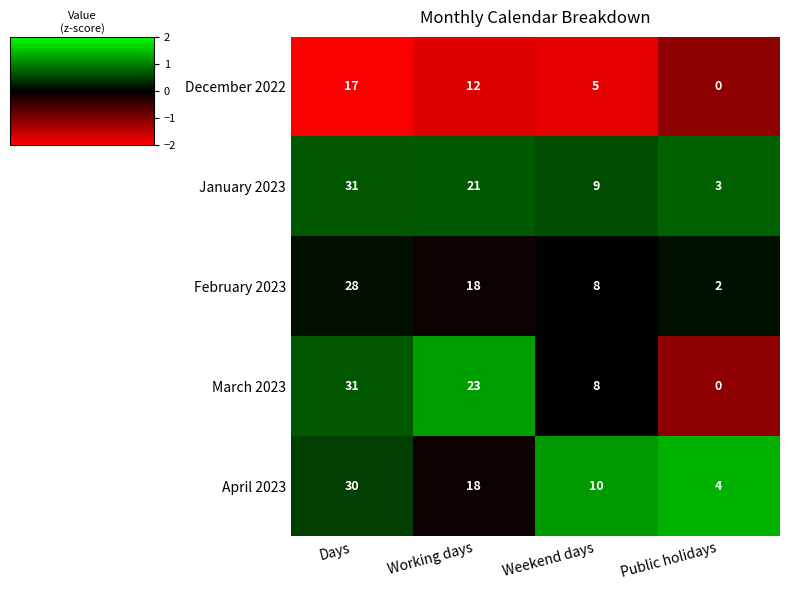

Between Days and Weekend days, which series saw the biggest shift?

March 2023